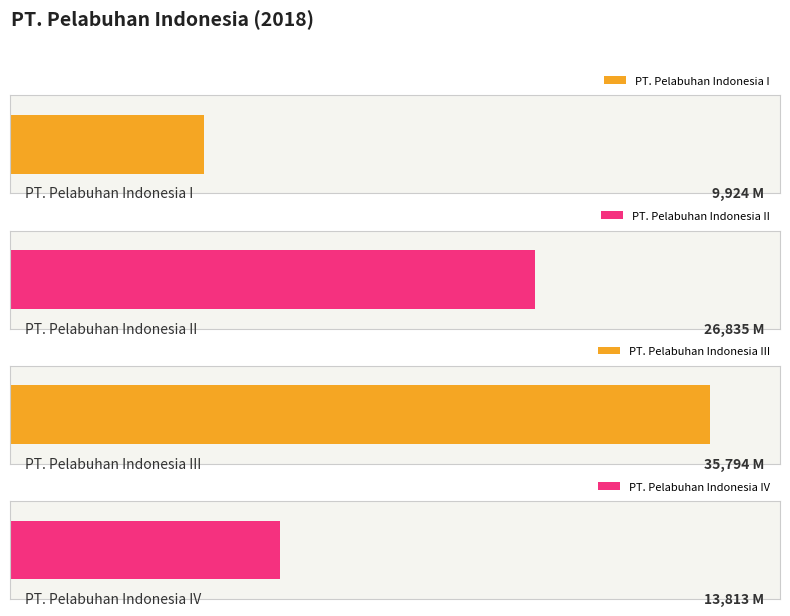

What value does the data have at PT. Pelabuhan Indonesia IV, to the nearest 50?

13800